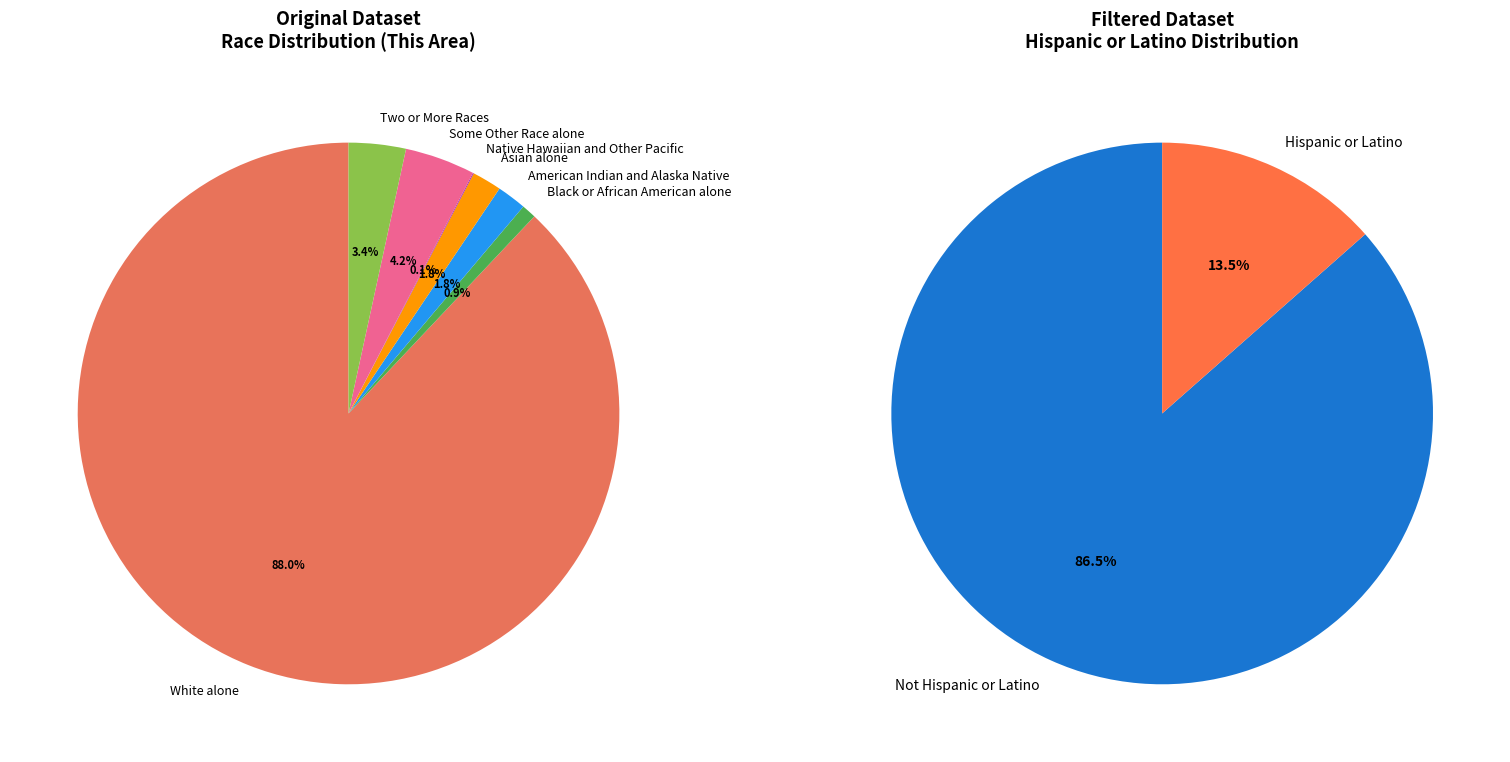

Rank the categories by value from highest to lowest.

White alone, Some Other Race alone, Two or More Races, American Indian and Alaska Native, Asian alone, Black or African American alone, Native Hawaiian and Other Pacific